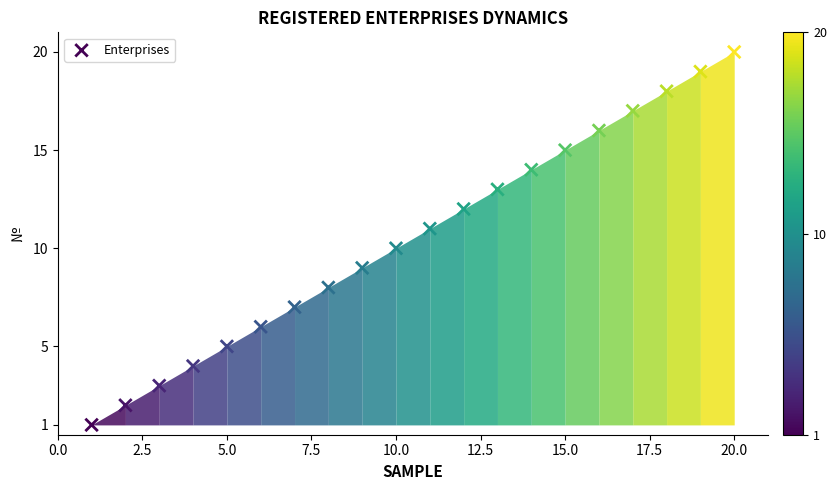

What is the range of Y values (max minus min)?

19